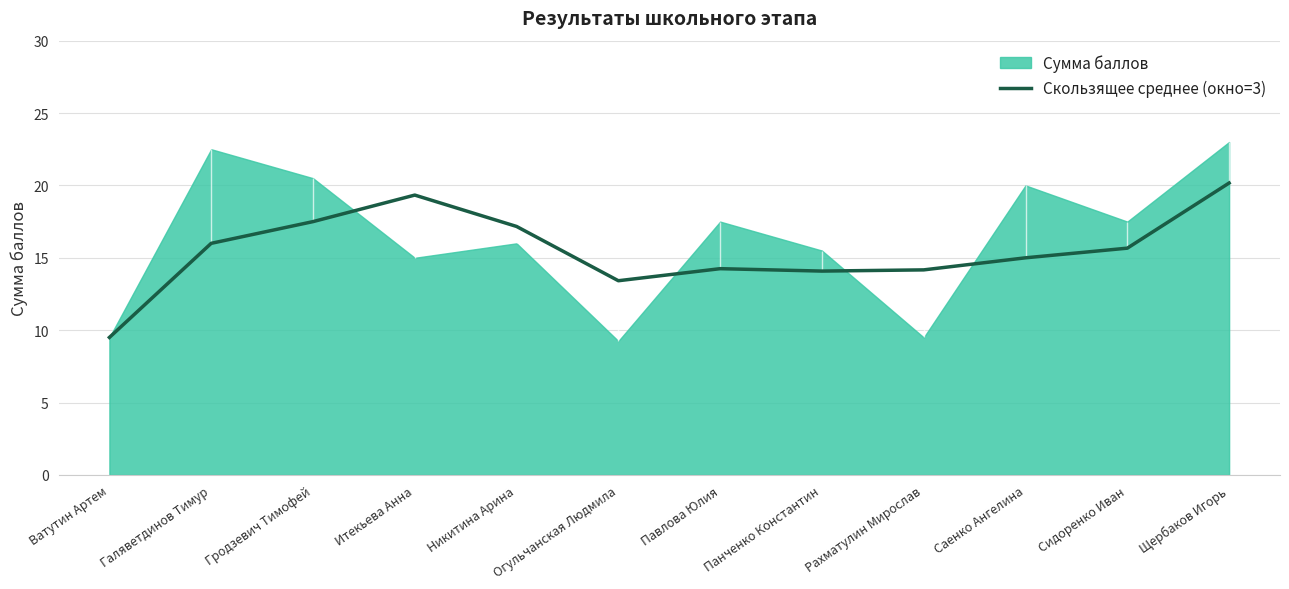

At which label does Скользящее среднее (окно=3) reach its minimum?

Ватутин Артем